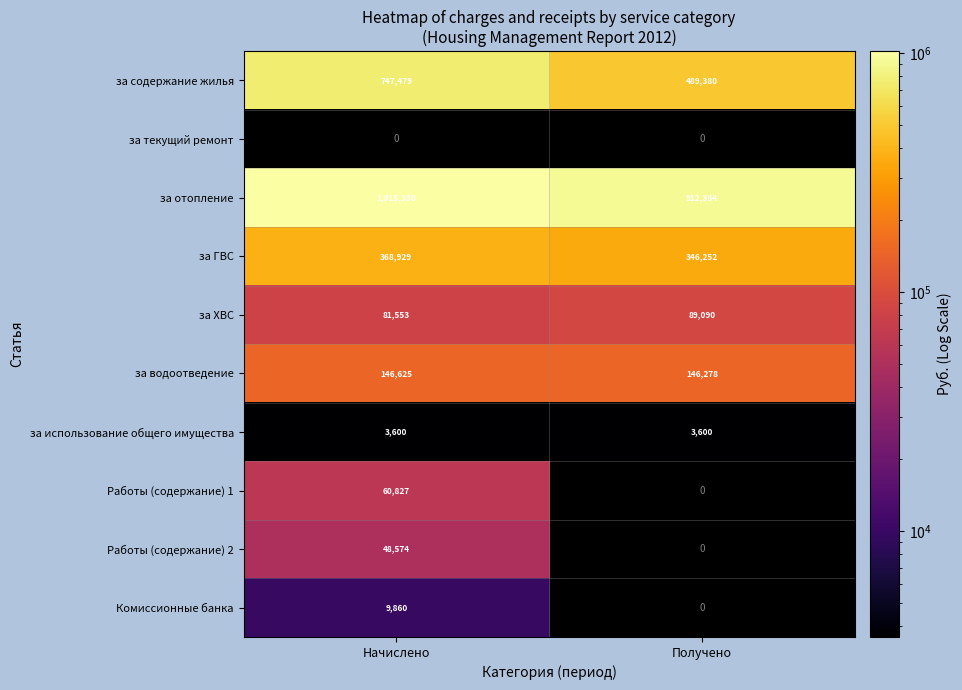

What is the sum of the за содержание жилья values at Получено and Начислено?

1236859